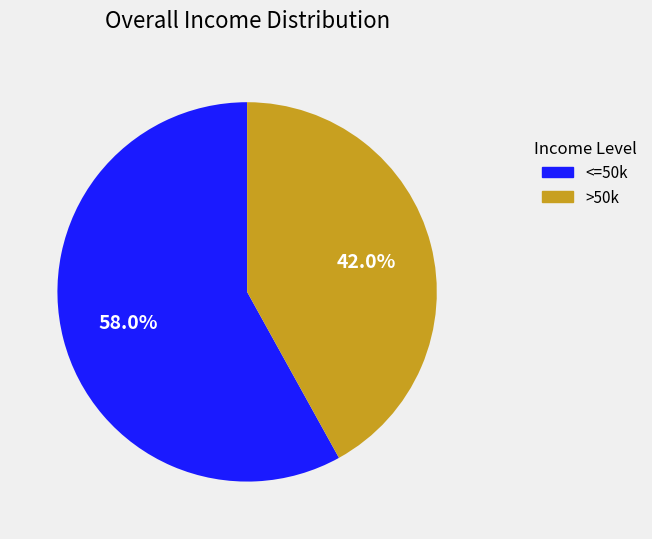

Does >50k represent more than half of the total?

No